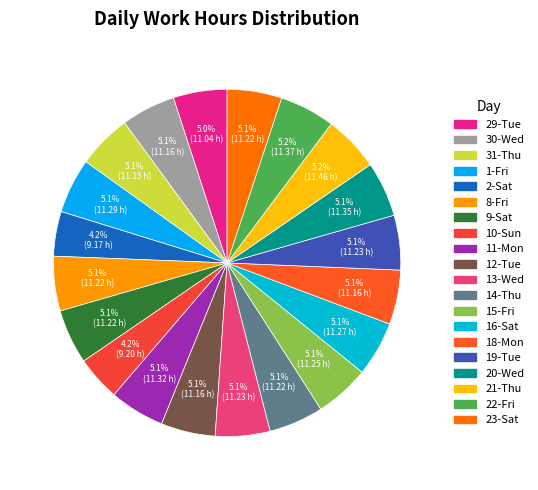

Is there a majority slice in this chart?

No